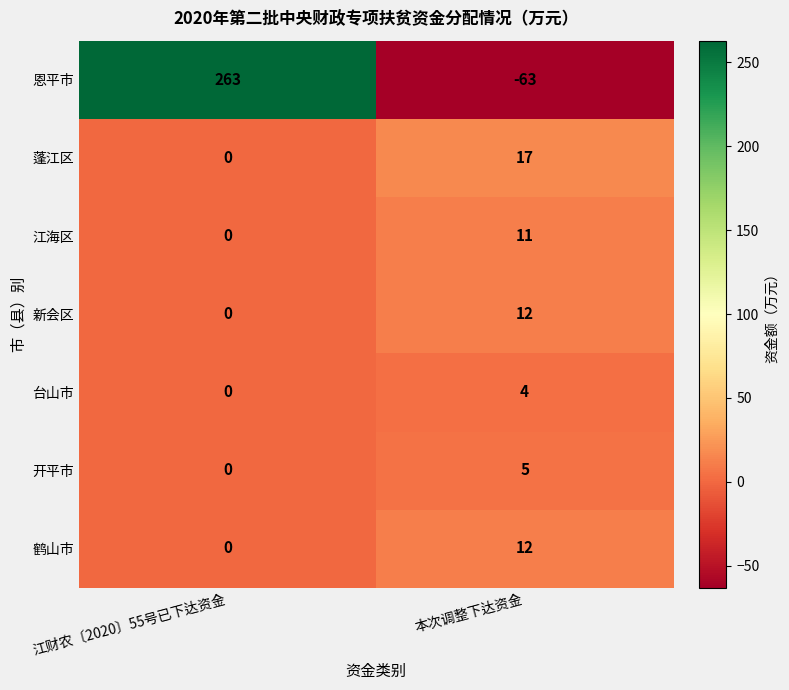

At which label is 江海区 closest to 5?

江财农〔2020〕55号已下达资金